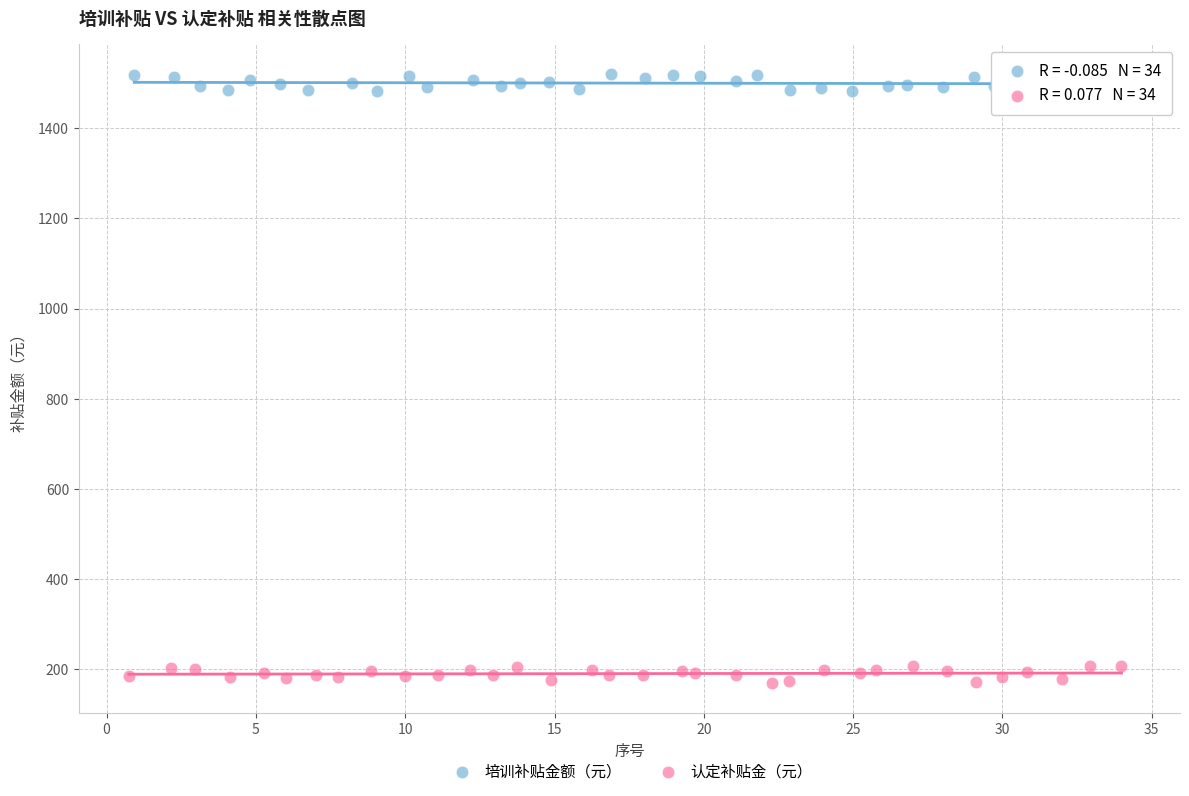

Which series contains the lowest Y value?

认定补贴金（元）